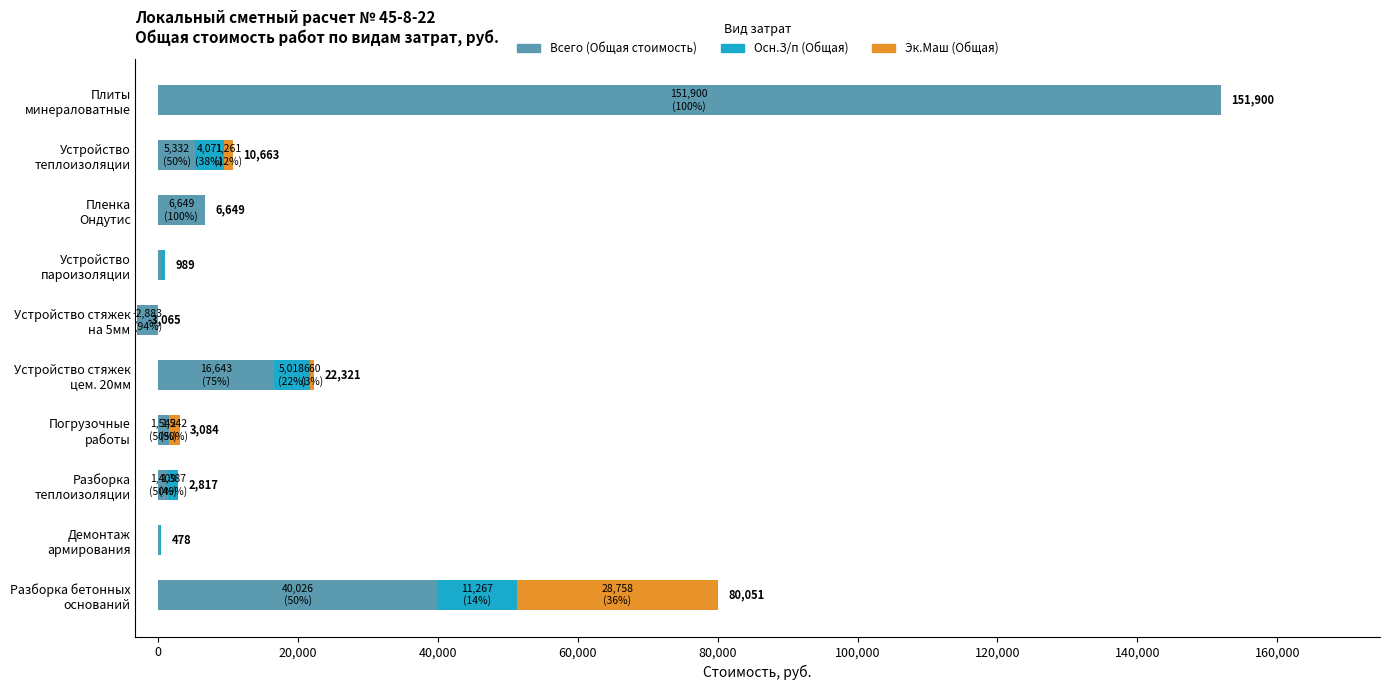

What is the maximum value for Осн.З/п (Общая)?

11267.3